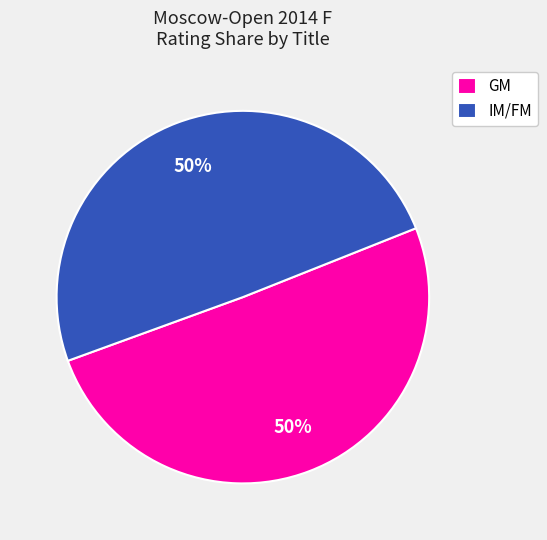

Approximately how many times larger is the value at GM compared to IM/FM?

1.0